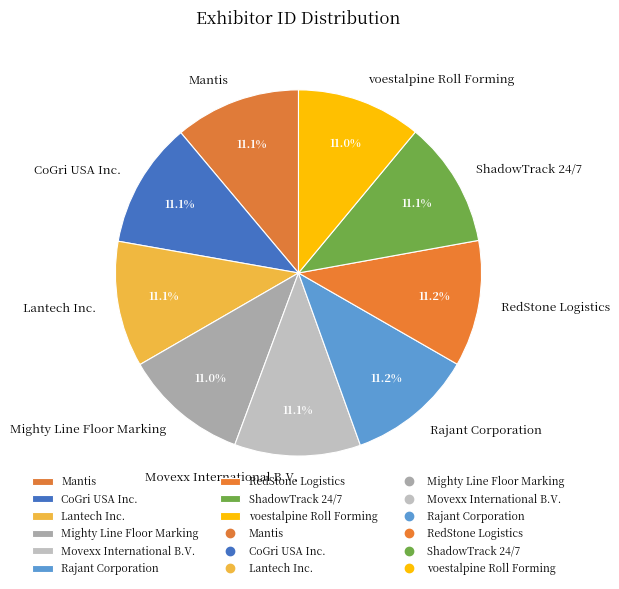

Combined, do ShadowTrack 24/7 and Lantech Inc. account for over 50%?

No